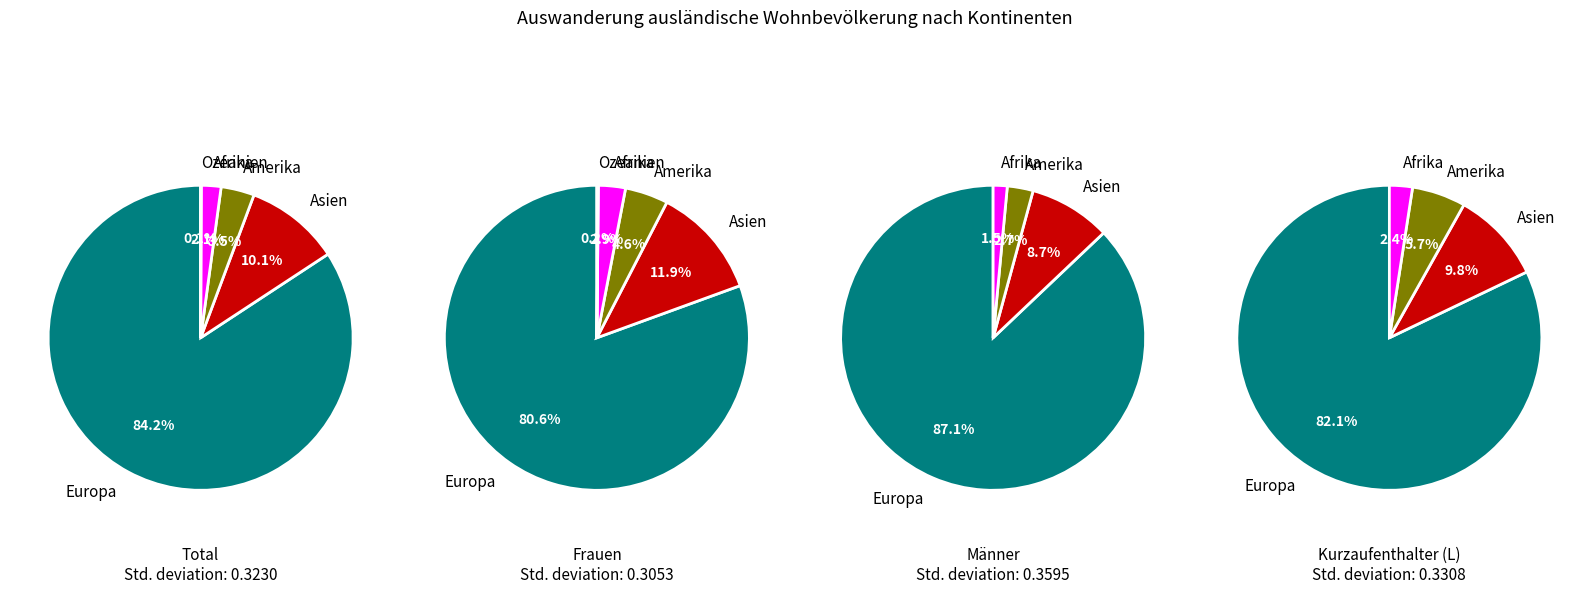

What percentage is NOT represented by 2?

71.4%